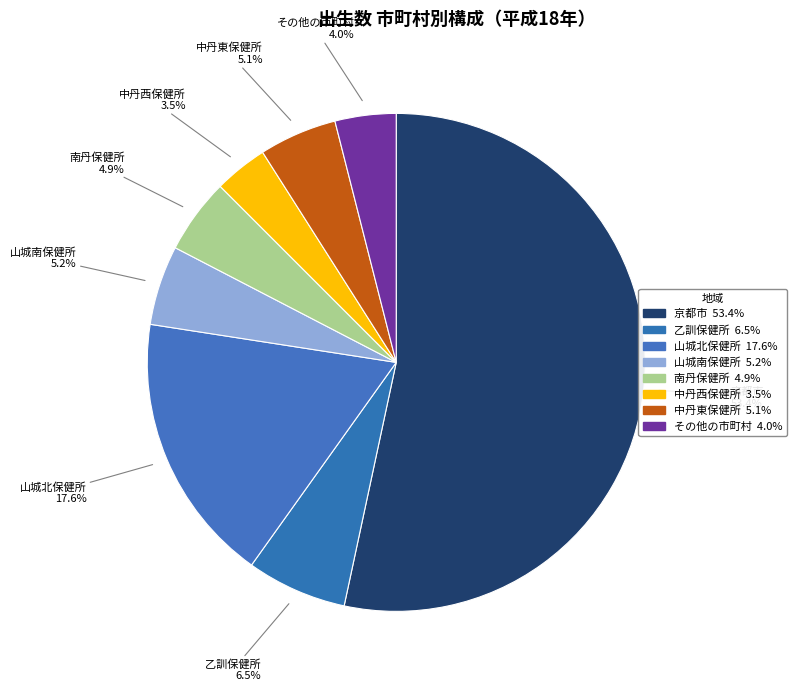

Is there any slice that represents more than half of the pie?

Yes